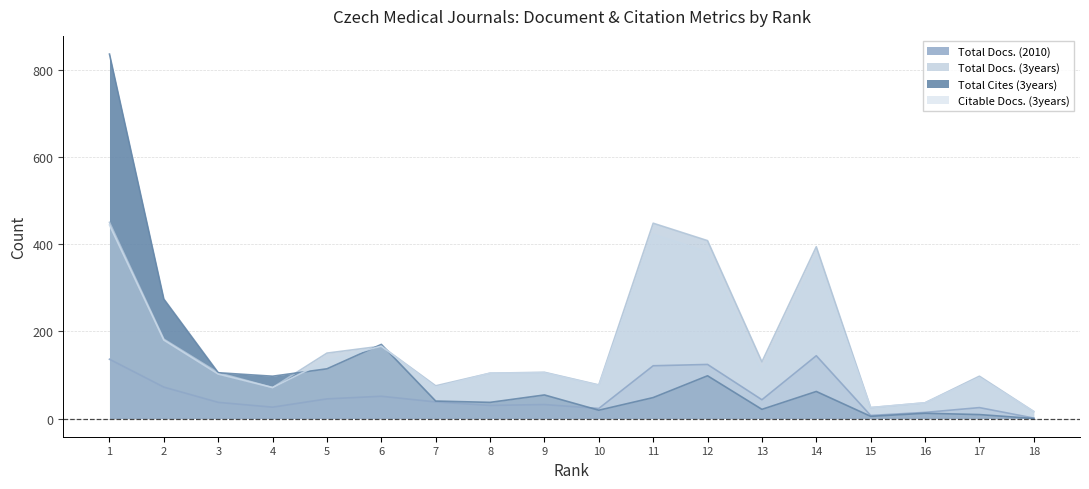

Is it true that Total Docs. (2010) equals 73 at 14?

False